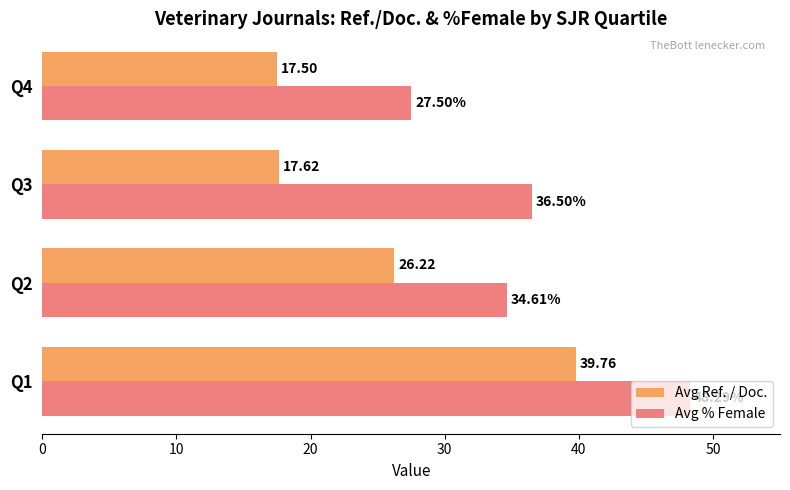

Is the value of Avg Ref. / Doc. at Q3 greater than the value of Avg % Female at Q2?

No